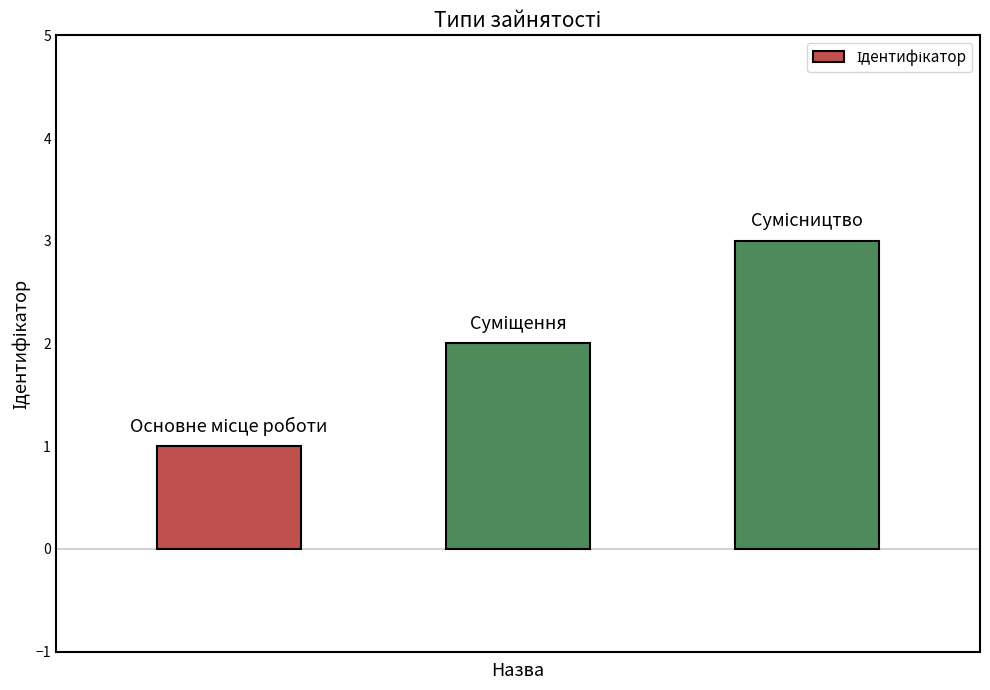

What is the smallest value displayed?

1